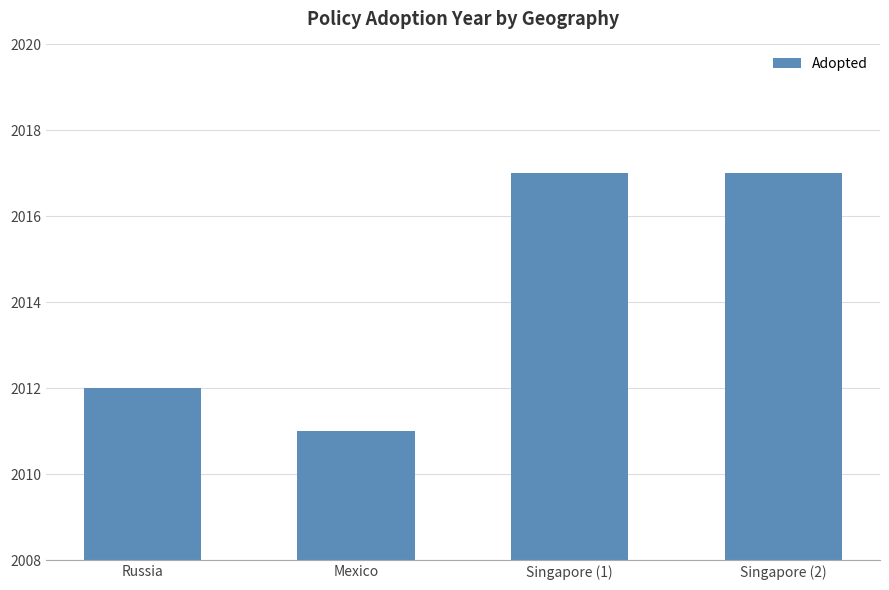

What is the value of the 1st bar from the left?

2012